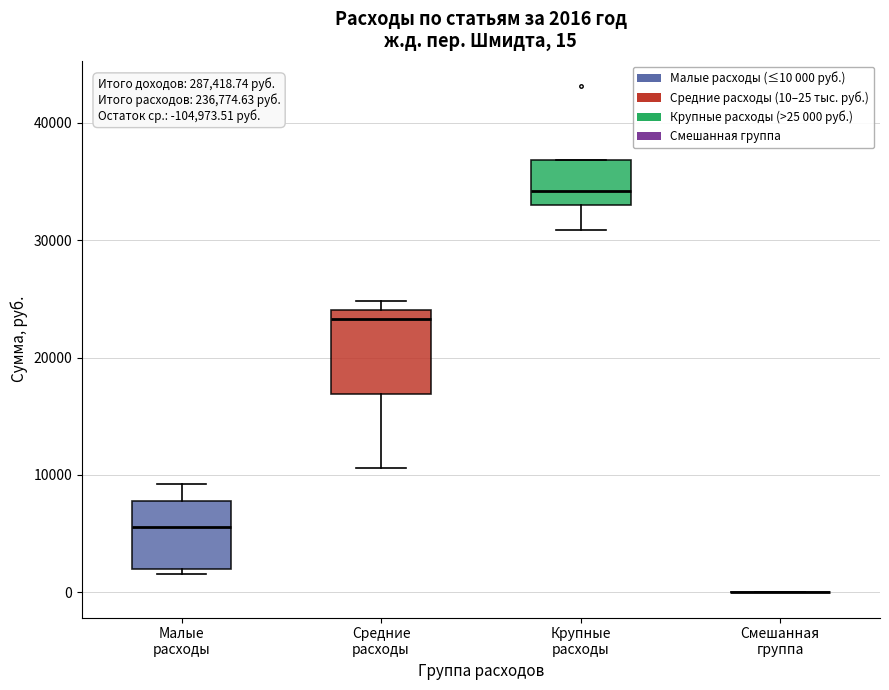

Which box is the tallest, from its lower edge to its upper edge?

Средние расходы